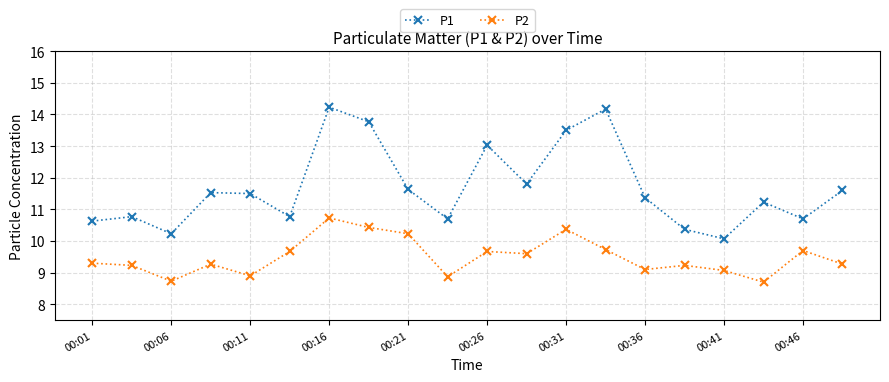

Which series has the largest range (max minus min)?

P1